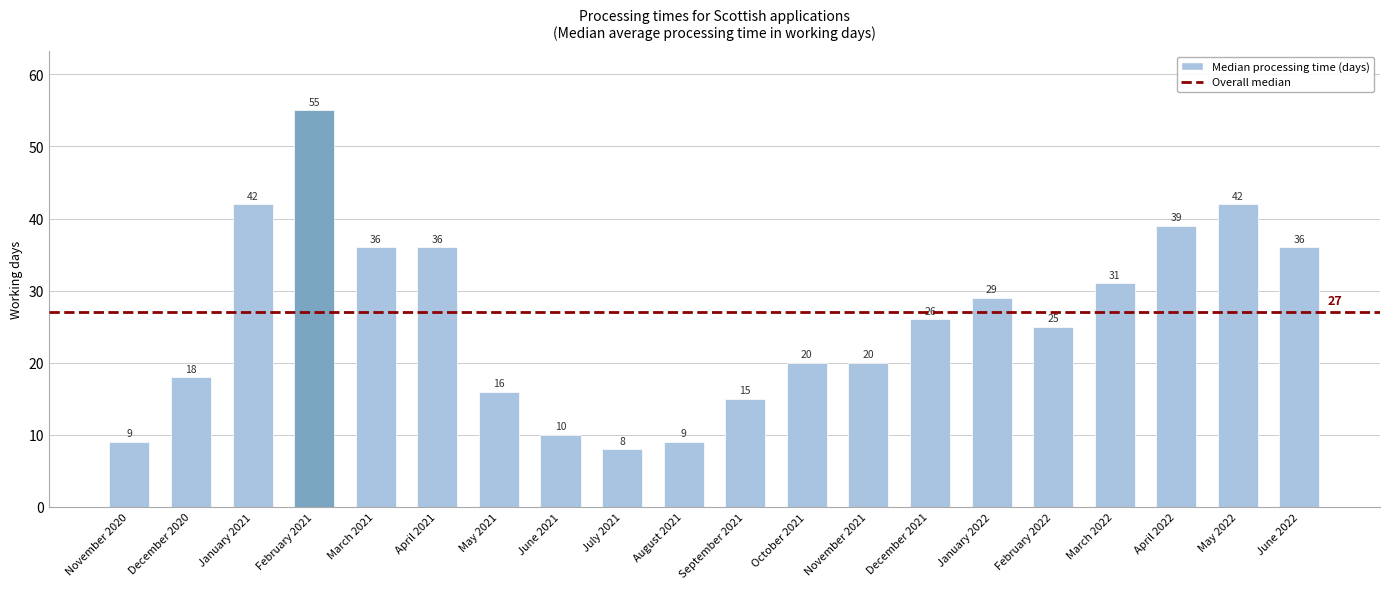

What is the greatest value displayed?

55